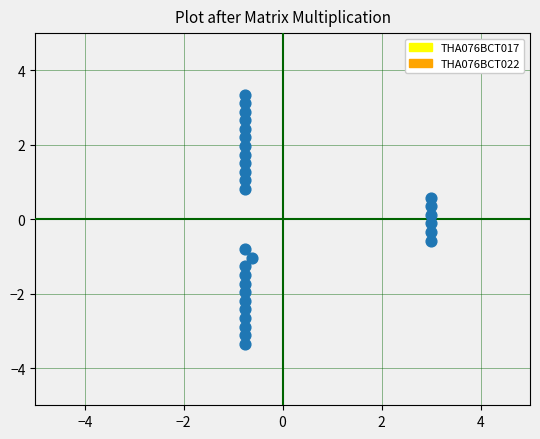

What is the range of X values (max minus min)?

3.8